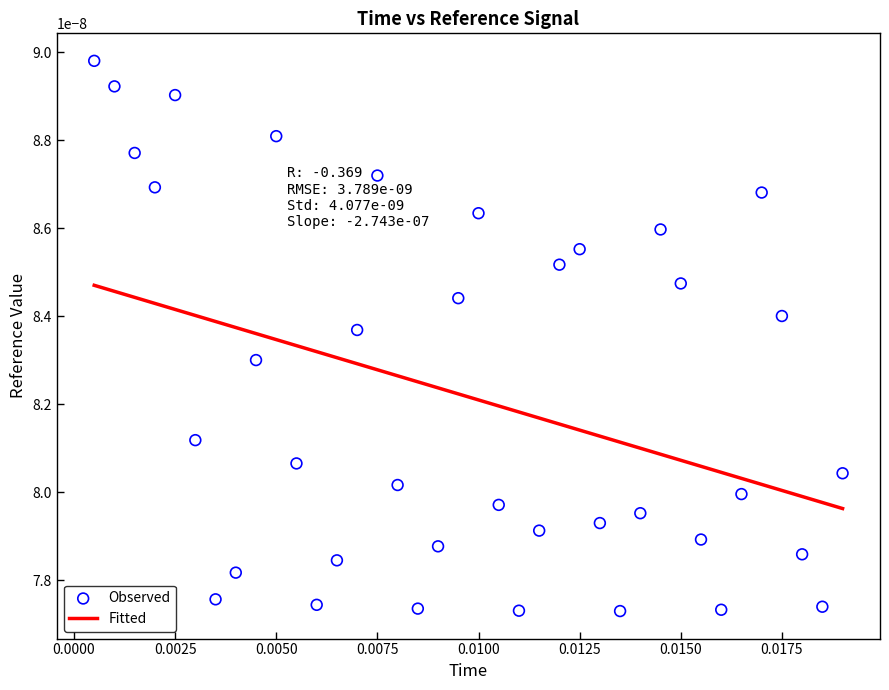

How many lines are shown in the chart?

1